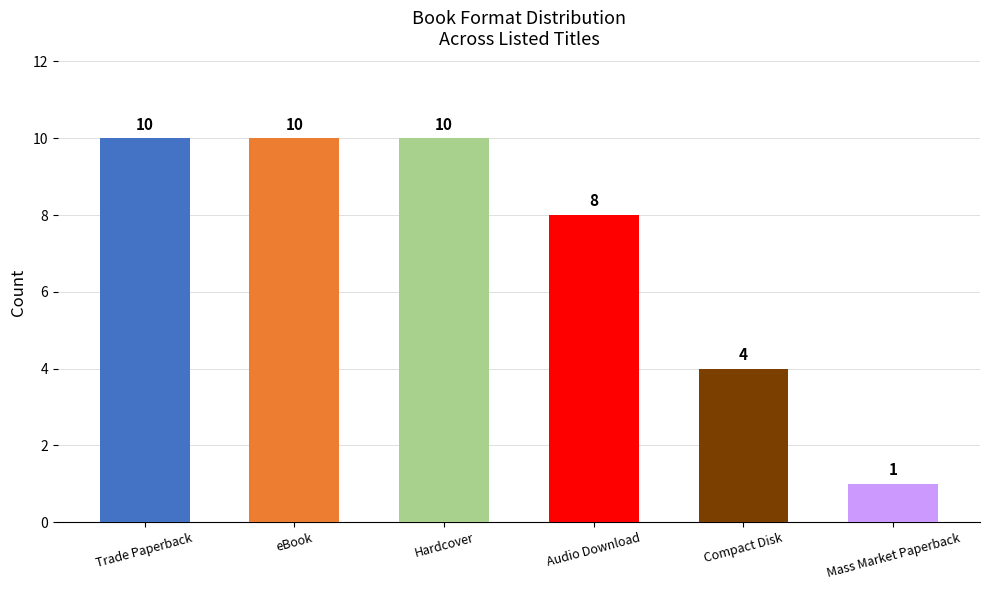

What is the maximum value shown in the chart?

10